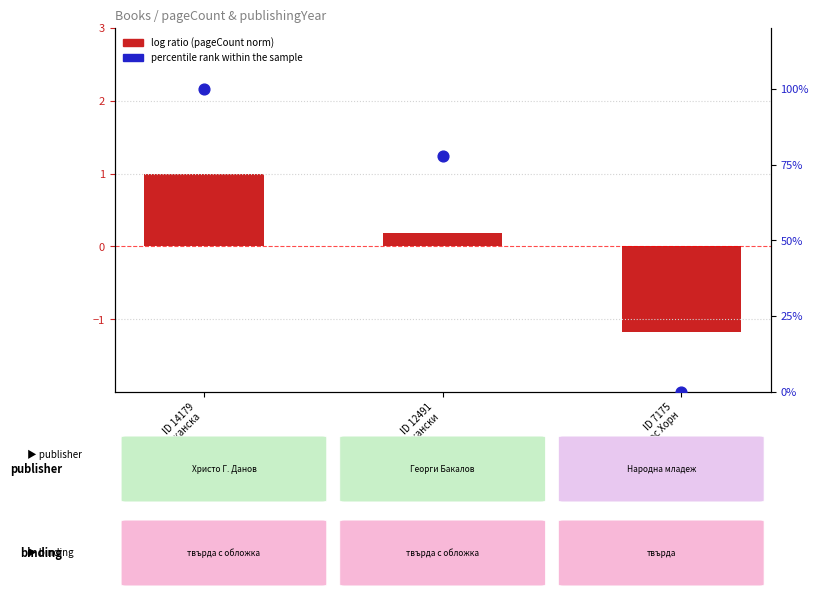

What is the total value across all series at ID 14179
Латиноамериканска ?

101.0